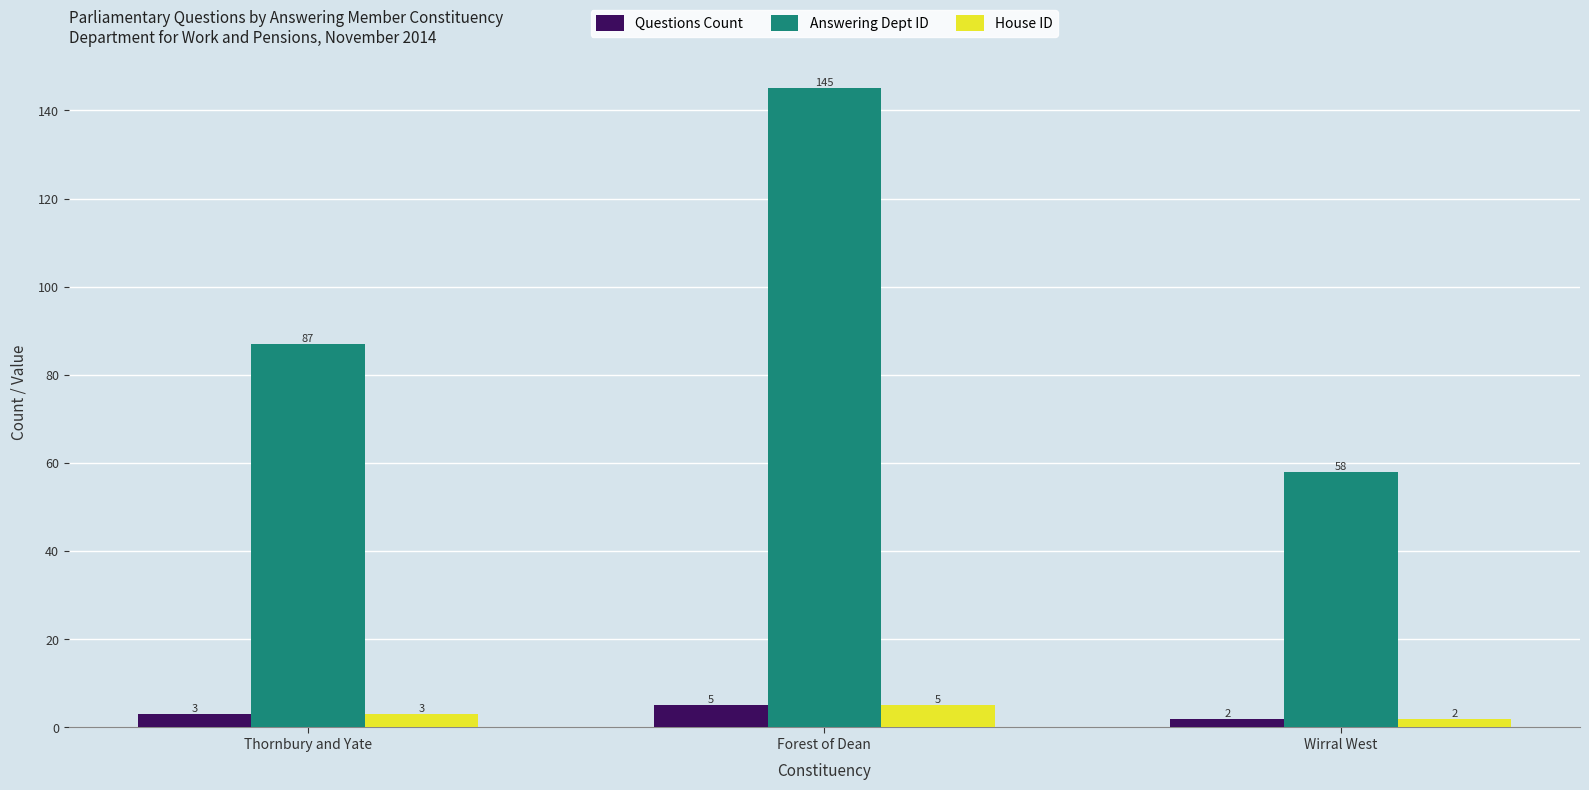

Does the chart contain stacked bars?

No